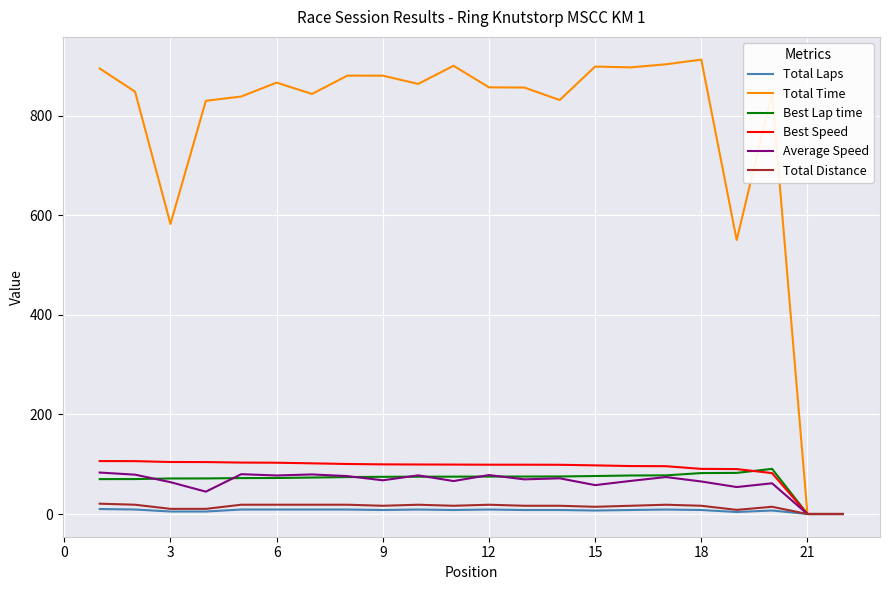

What is the highest value of the Average Speed series?

83.3